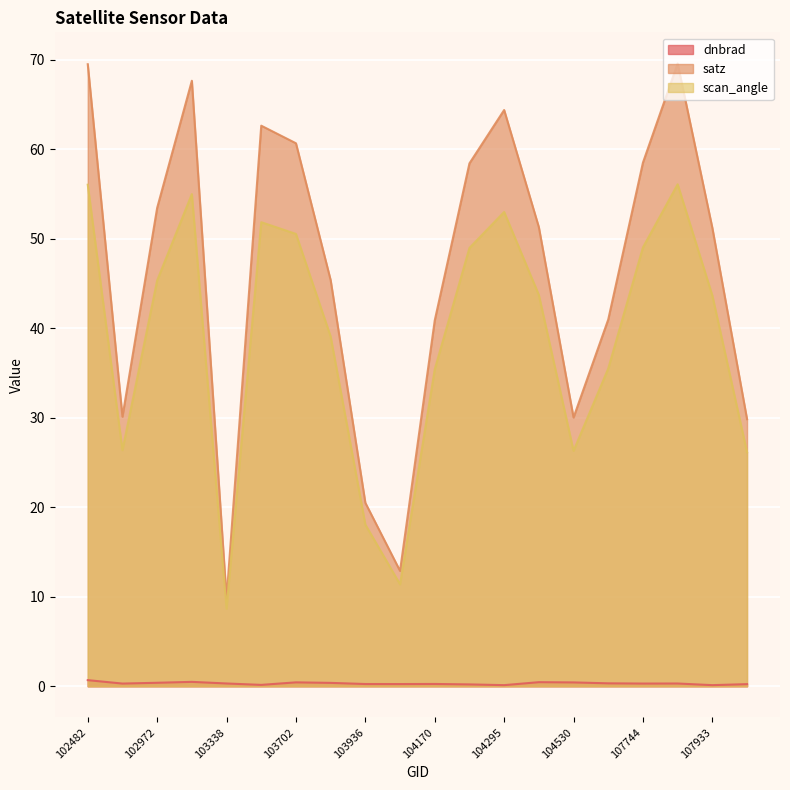

Is it true that satz equals 62.6 at 103694?

True